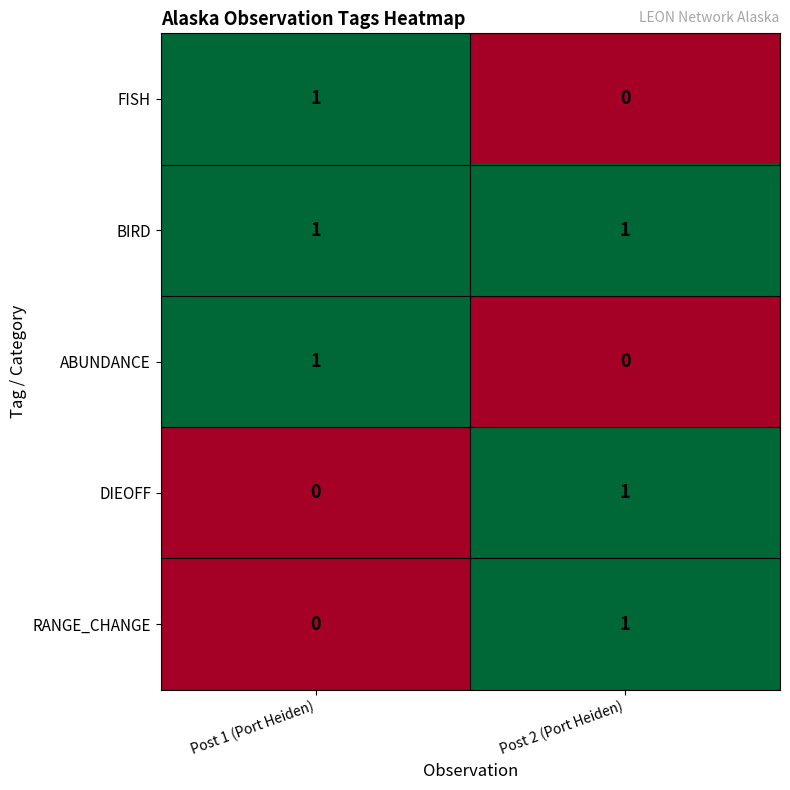

True or false: DIEOFF has a value of 0 at Post 1 (Port Heiden).

True